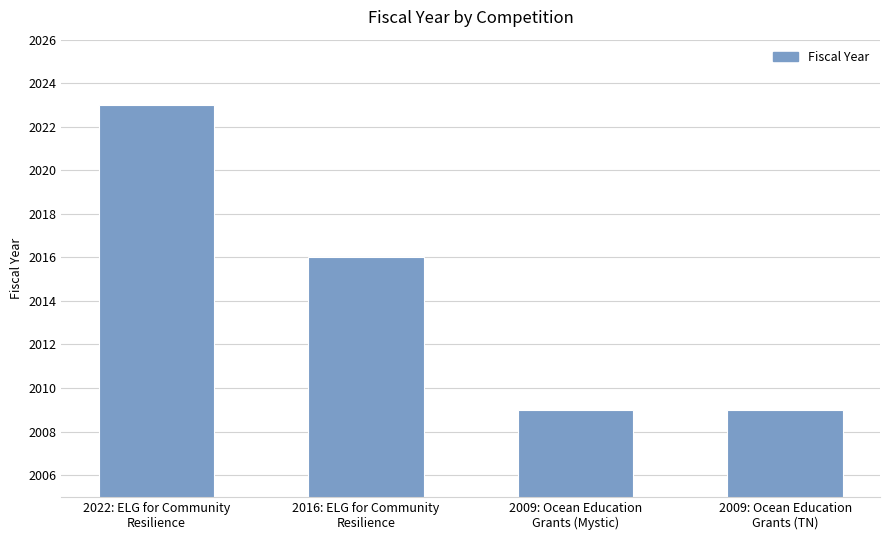

What is the average value?

2014